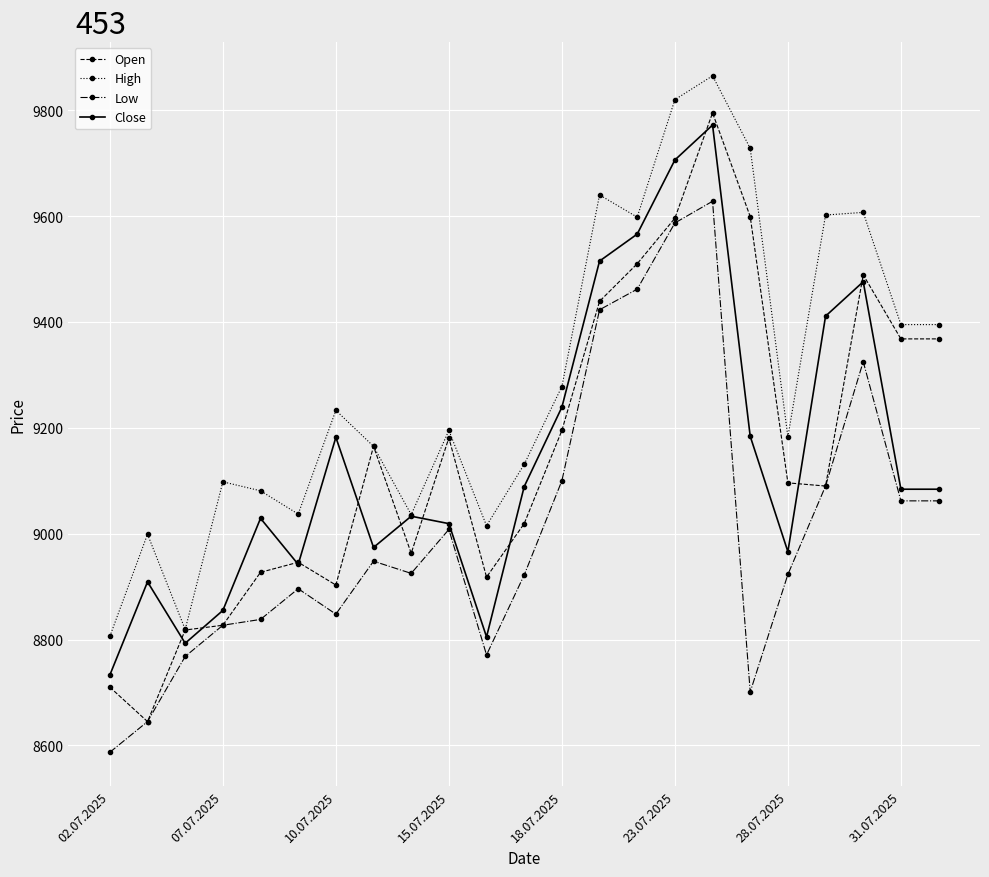

Which series has the largest range (max minus min)?

Open